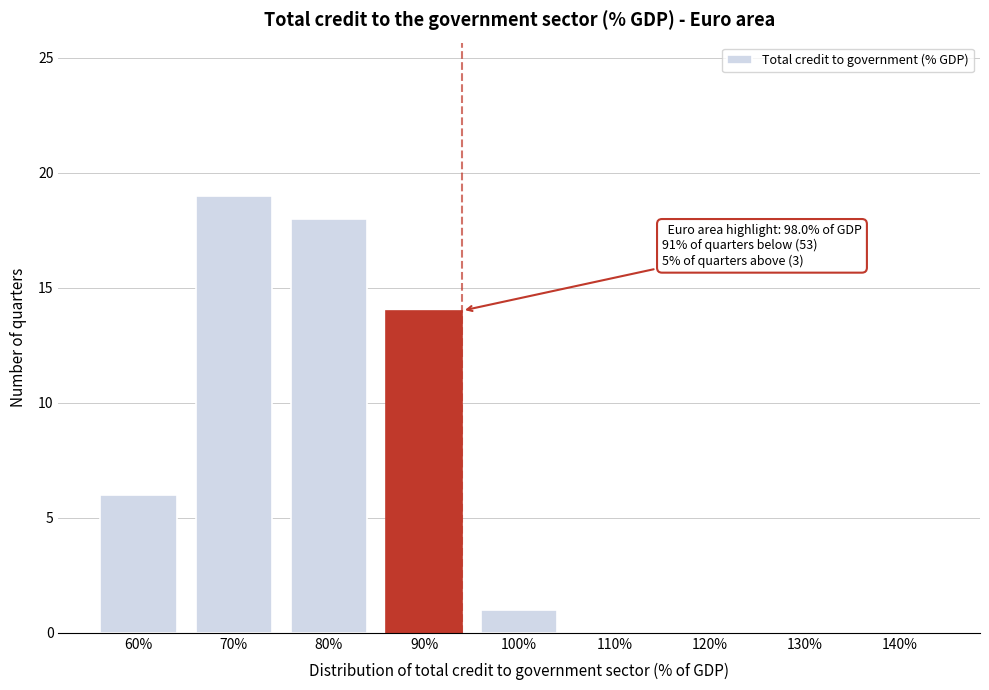

Reading left to right, list all the values displayed in this chart.

60%=6	70%=19	80%=18	90%=14	100%=1	110%=0	120%=0	130%=0	140%=0